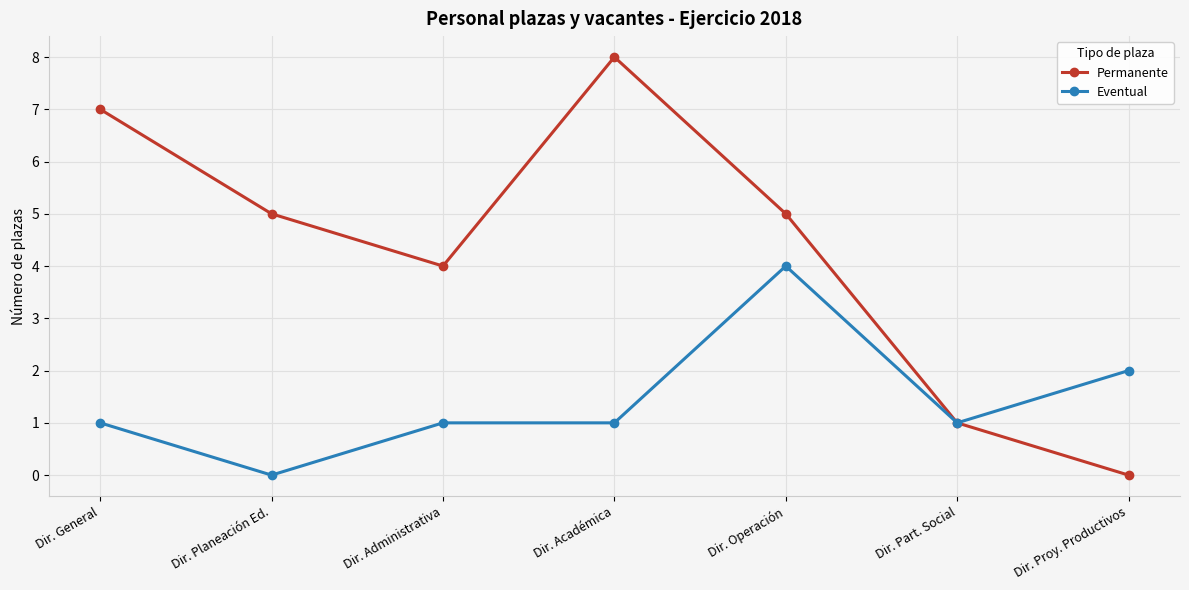

What is the highest value of the Eventual series?

4